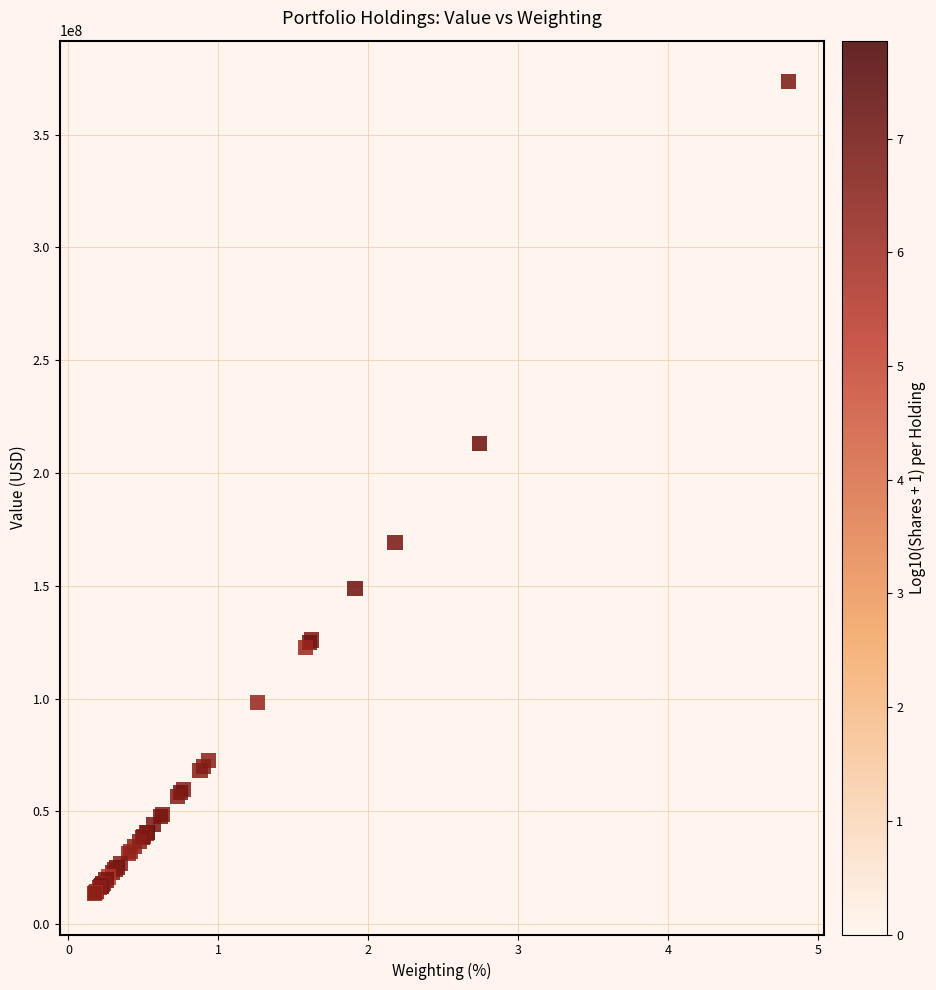

What Y value in the scatter plot is closest to 193540500?

213075000